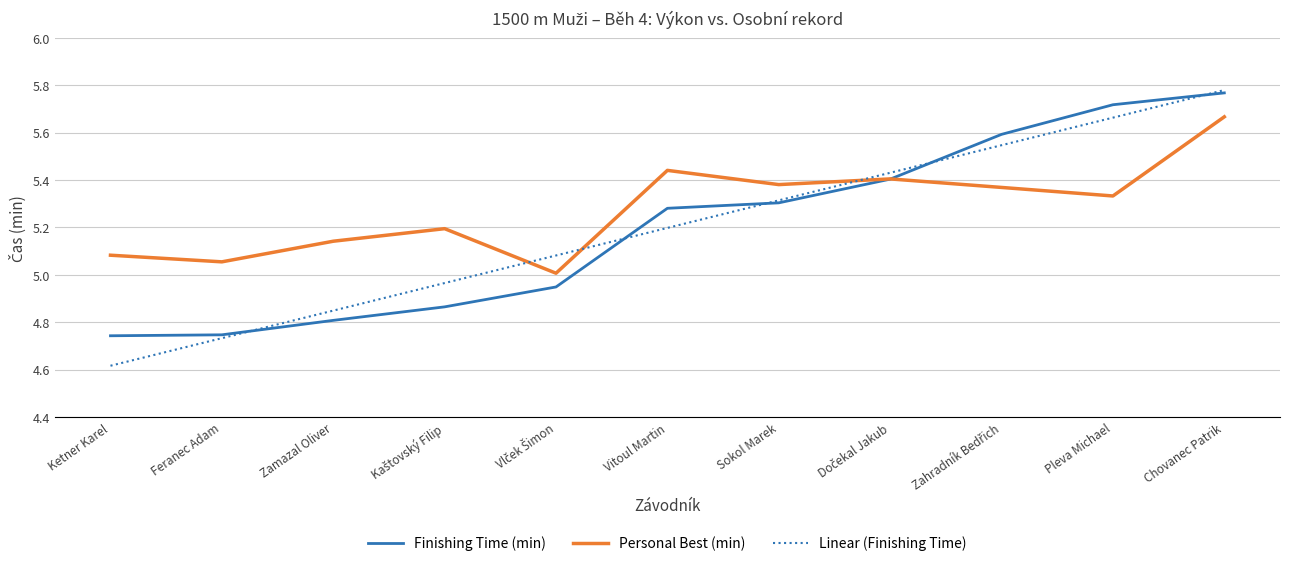

How many intersections are there between Linear (Finishing Time) and Personal Best (min)?

3